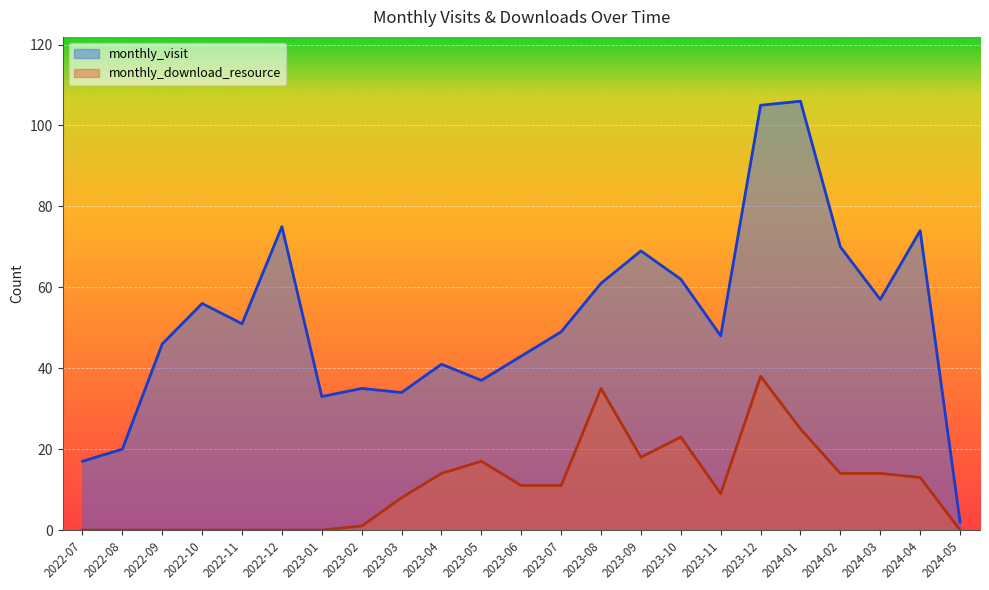

What is the spread (max minus min) of values at 2022-11?

51